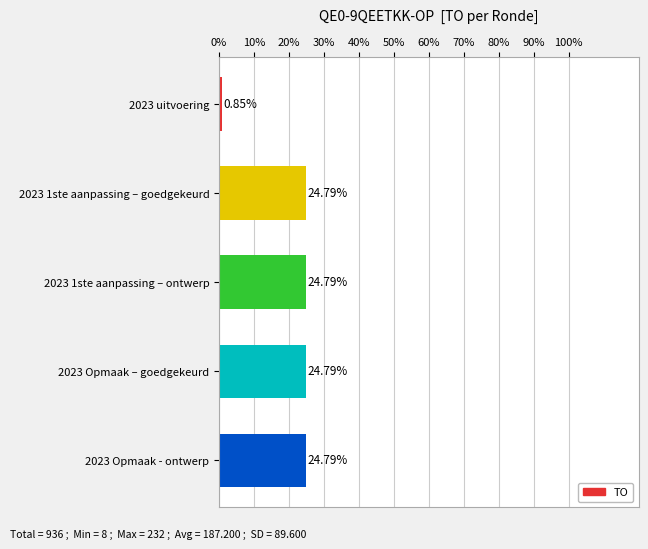

What is the difference between the second highest and minimum values?

23.9